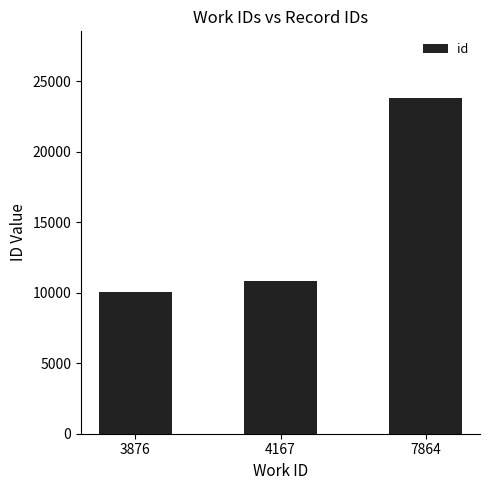

Reading left to right, what are all the values shown in this chart?

3876=10042	4167=10797	7864=23778